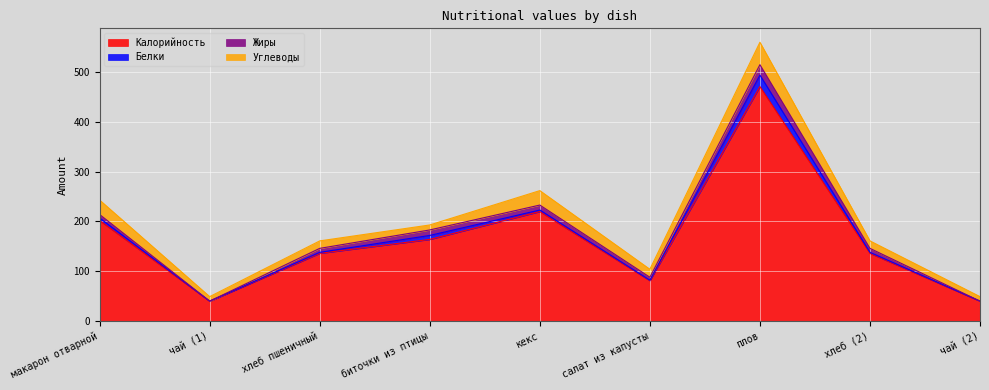

At how many categories does at least one series exceed 402?

1